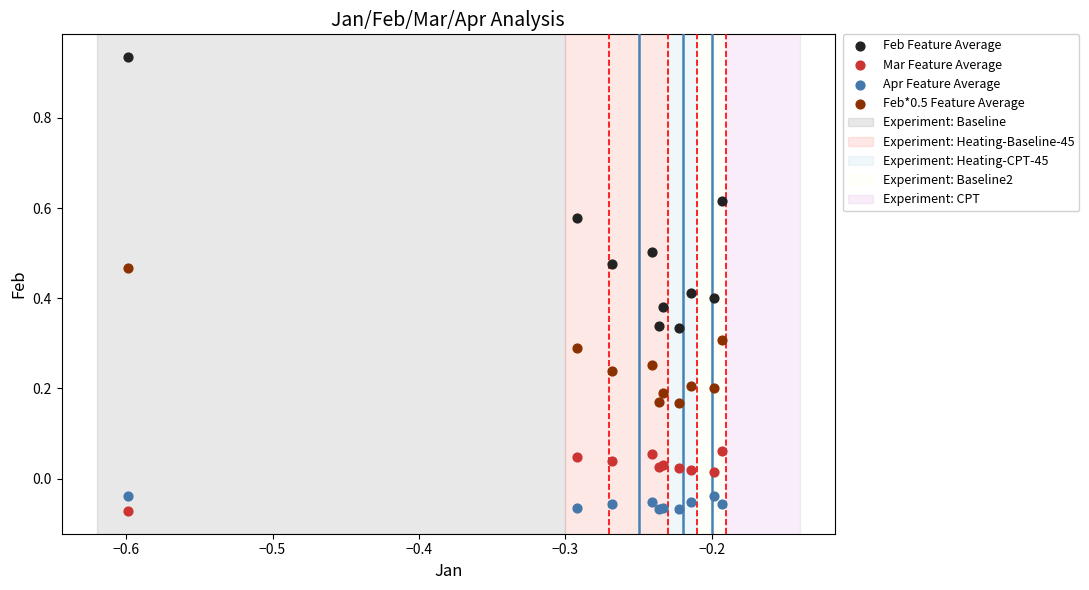

Which series has the largest Y range (max minus min)?

Feb Feature Average